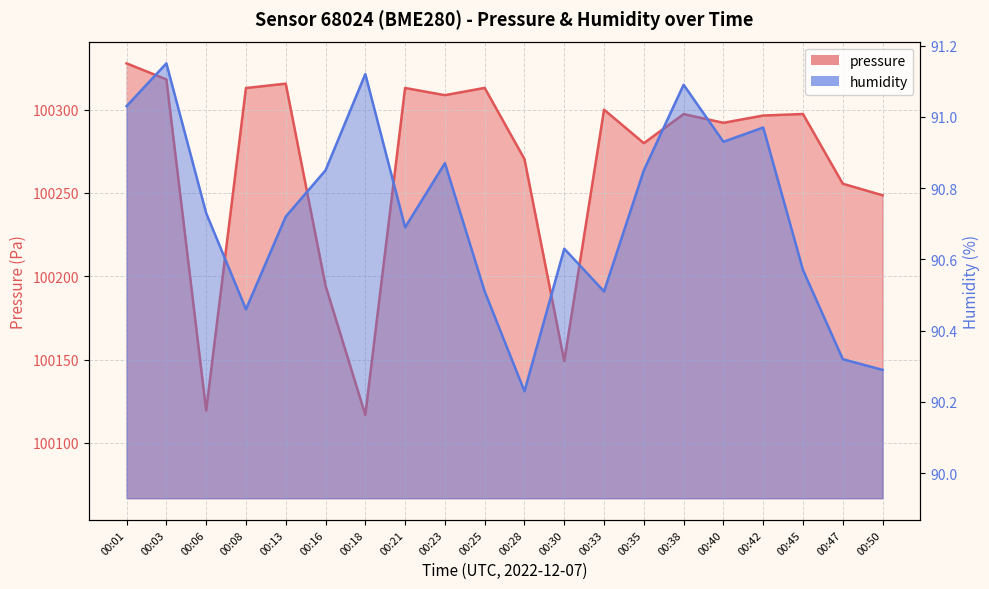

What is the minimum value for pressure?

100116.8